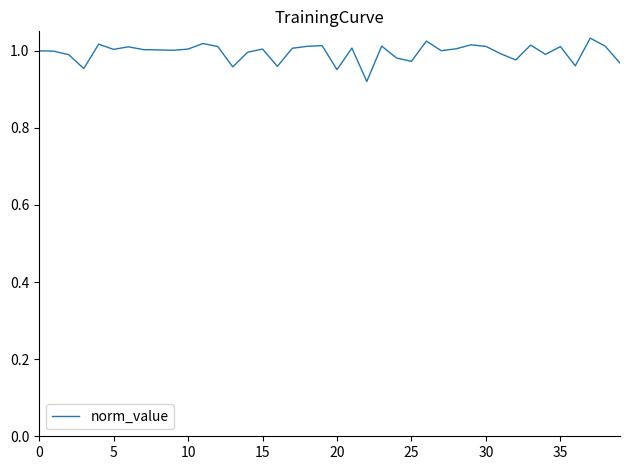

The chart shows a value of 0.5 at 0. True or false?

False